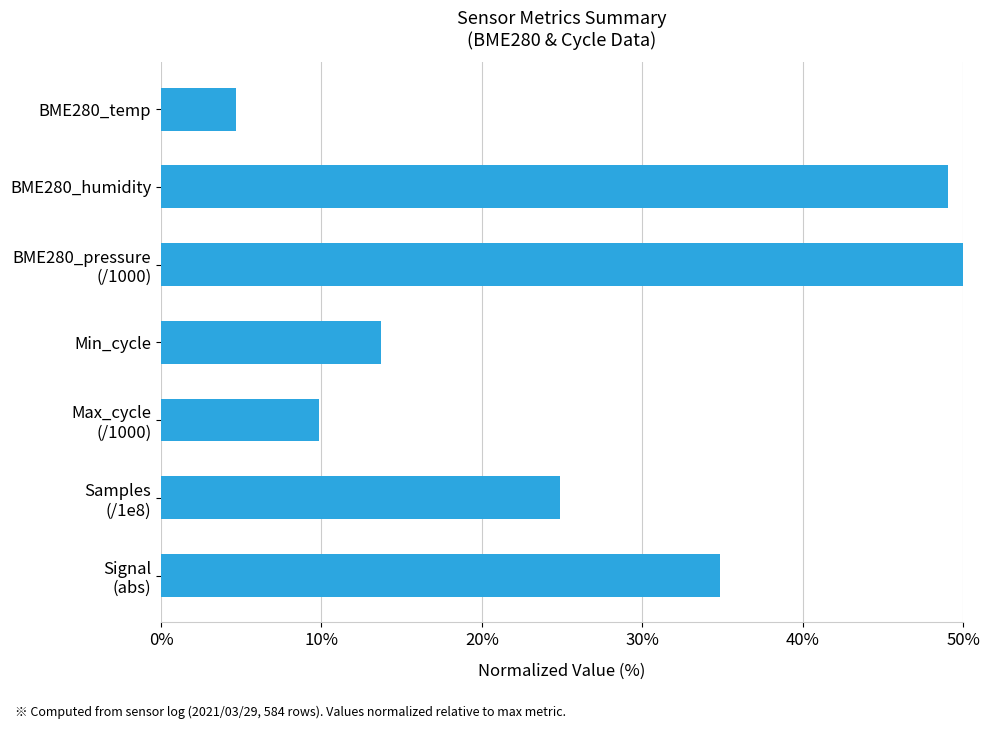

How many data points are less than 24?

3